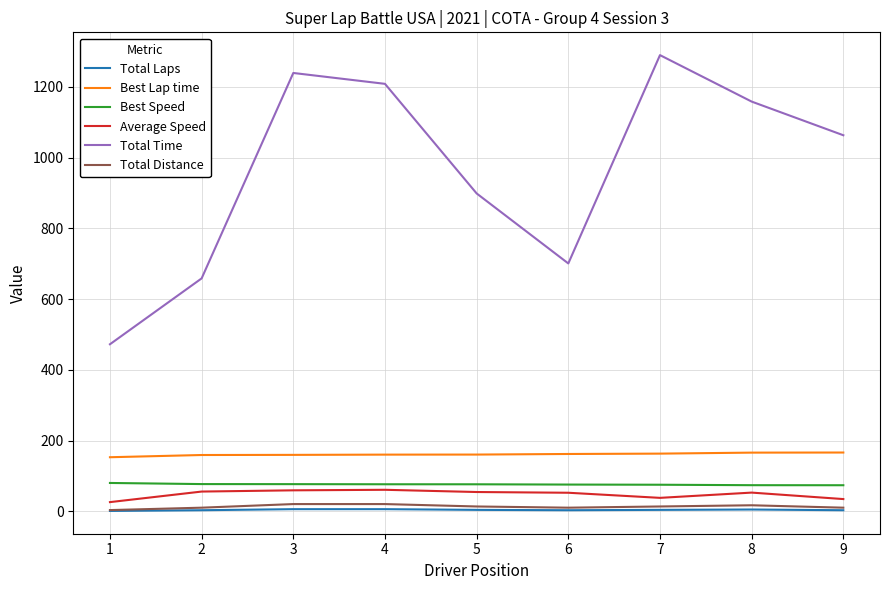

True or false: Total Time and Average Speed cross at least once.

False